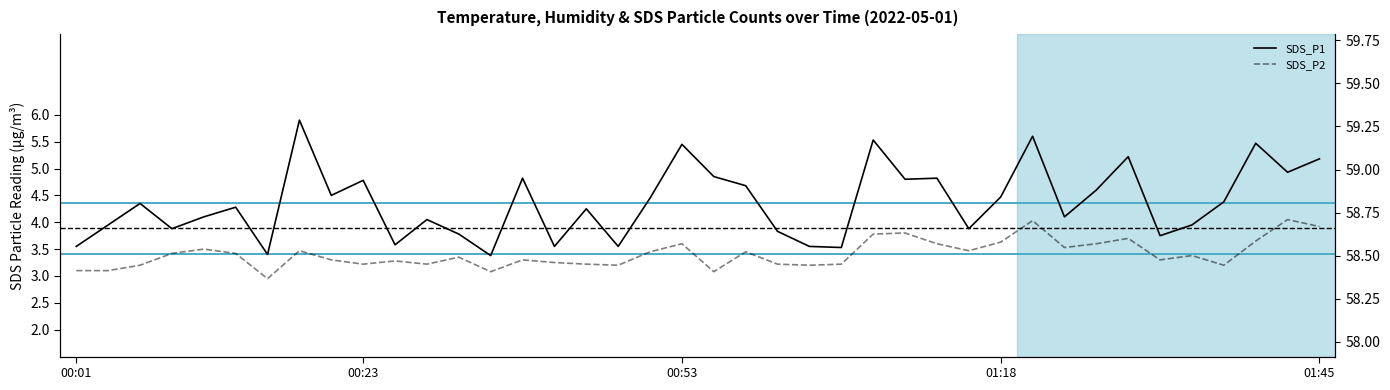

Reading left to right, extract all data points from this chart.

SDS_P1: 3.5	4.0	4.3	3.9	4.1	4.3	3.4	5.9	4.5	4.8	3.6	4.0	3.8	3.4	4.8	3.5	4.2	3.5	4.5	5.5	4.8	4.7	3.8	3.5	3.5	5.5	4.8	4.8	3.9	4.5	5.6	4.1	4.6	5.2	3.8	4.0	4.4	5.5	4.9	5.2
SDS_P2: 3.1	3.1	3.2	3.4	3.5	3.4	3.0	3.5	3.3	3.2	3.3	3.2	3.4	3.1	3.3	3.2	3.2	3.2	3.5	3.6	3.1	3.5	3.2	3.2	3.2	3.8	3.8	3.6	3.5	3.6	4.0	3.5	3.6	3.7	3.3	3.4	3.2	3.6	4.0	3.9